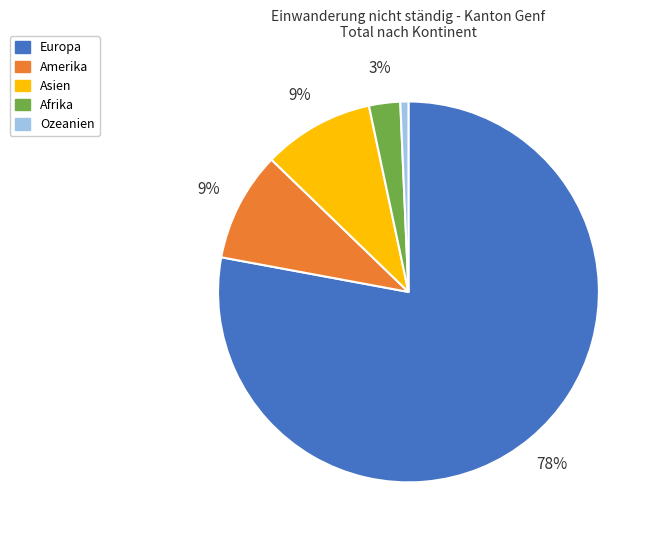

Which category accounts for the majority?

Europa